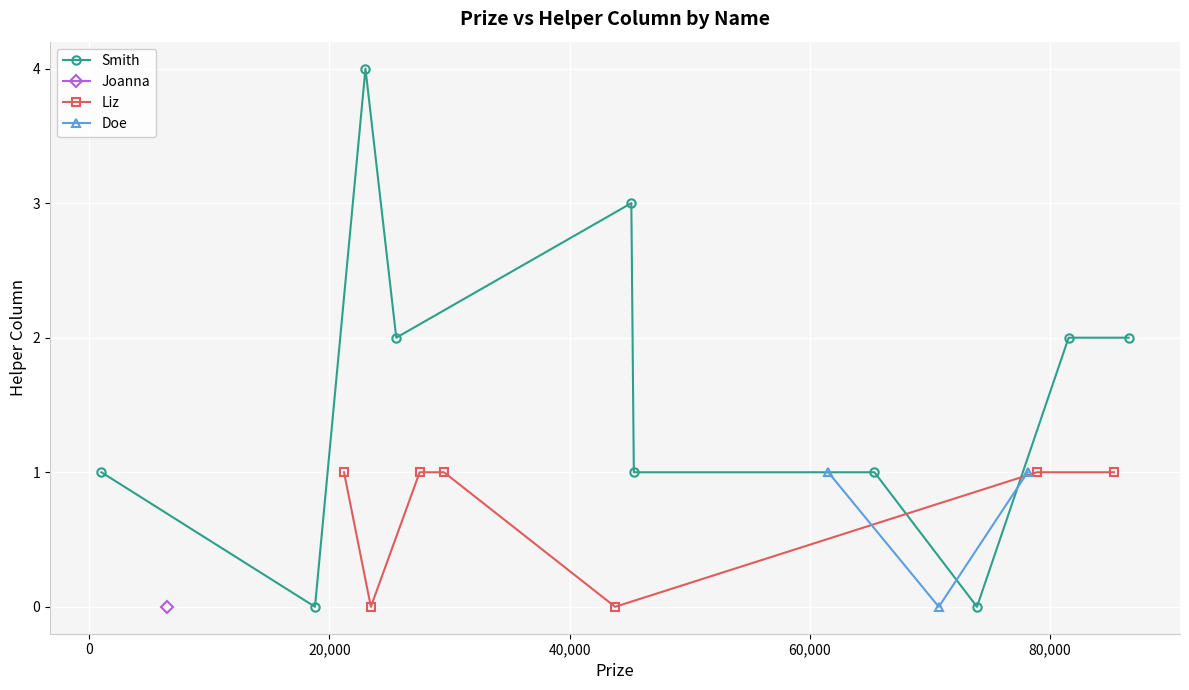

How many points are higher than both their immediate neighbors (excluding endpoints)?

2